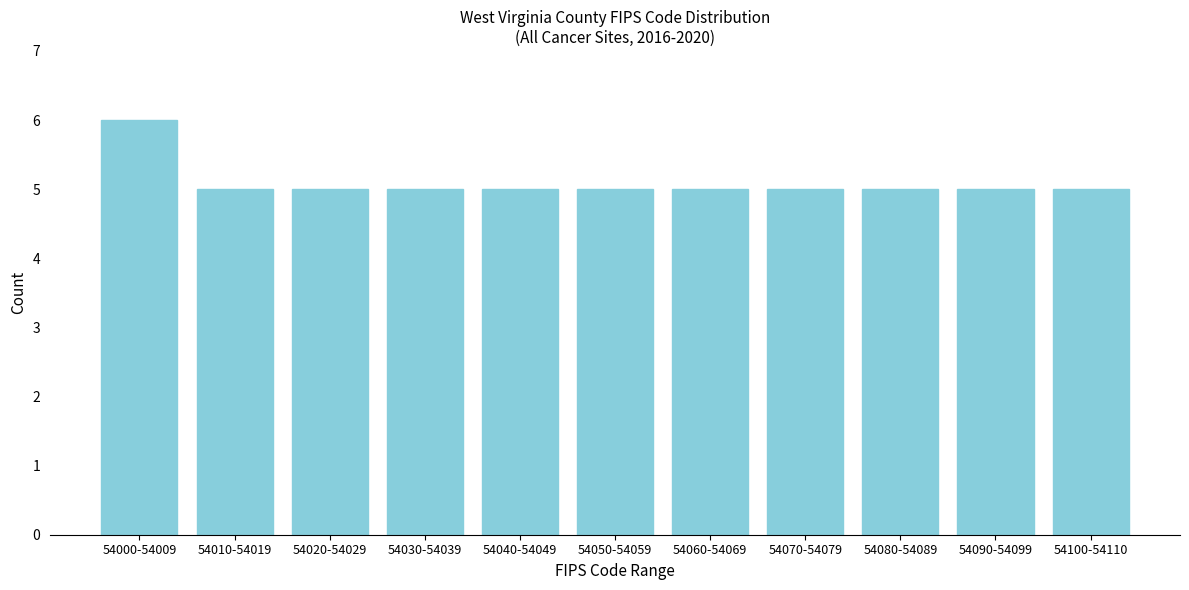

Reading left to right, extract all data points from this chart.

54000-54009=6	54010-54019=5	54020-54029=5	54030-54039=5	54040-54049=5	54050-54059=5	54060-54069=5	54070-54079=5	54080-54089=5	54090-54099=5	54100-54110=5